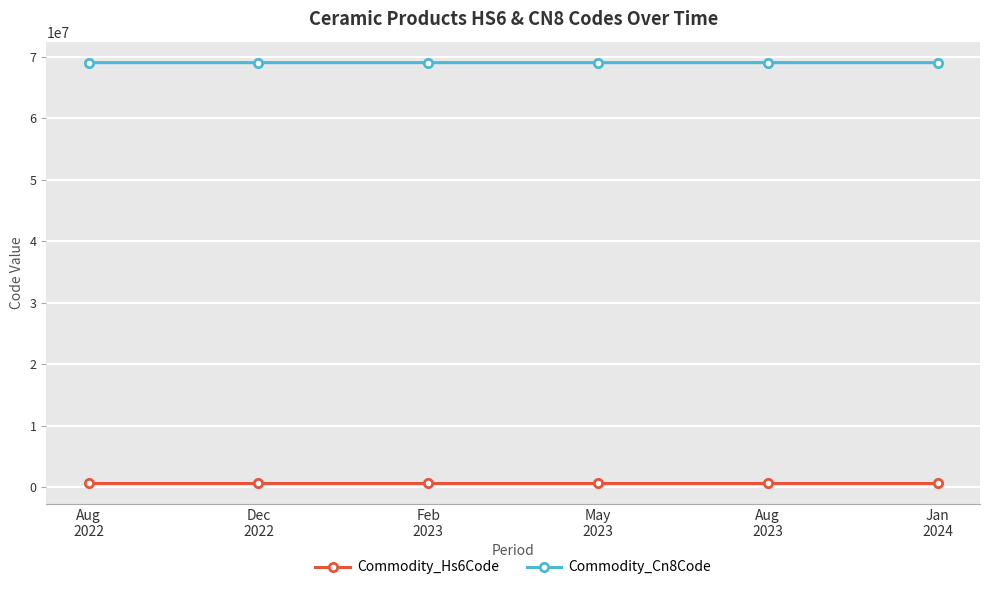

Is the value of Commodity_Hs6Code at Dec
2022 greater than the value of Commodity_Cn8Code at Aug
2022?

No